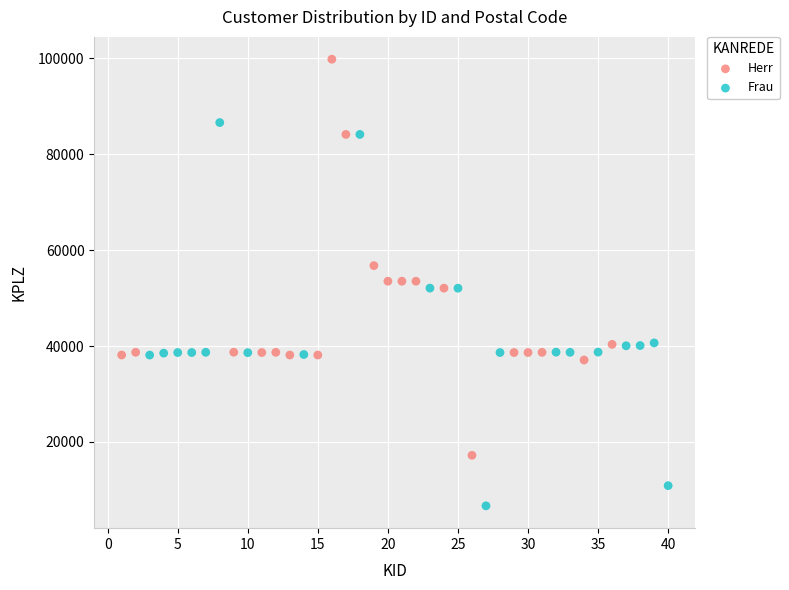

Which series has the largest Y range (max minus min)?

Herr